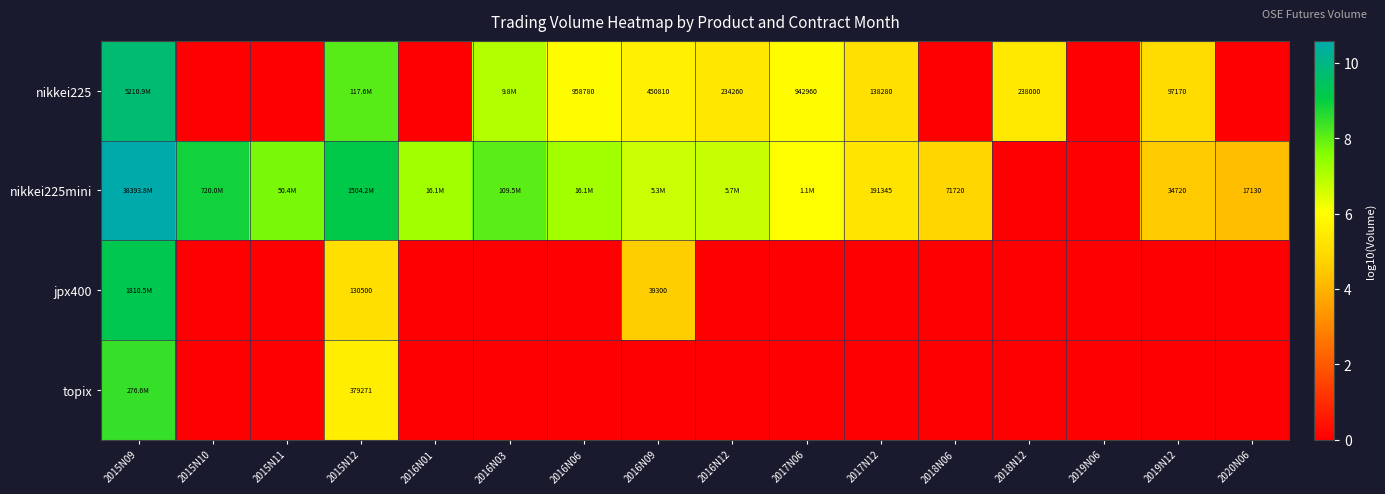

What is the spread (max minus min) of values at 2015N09?

2.1